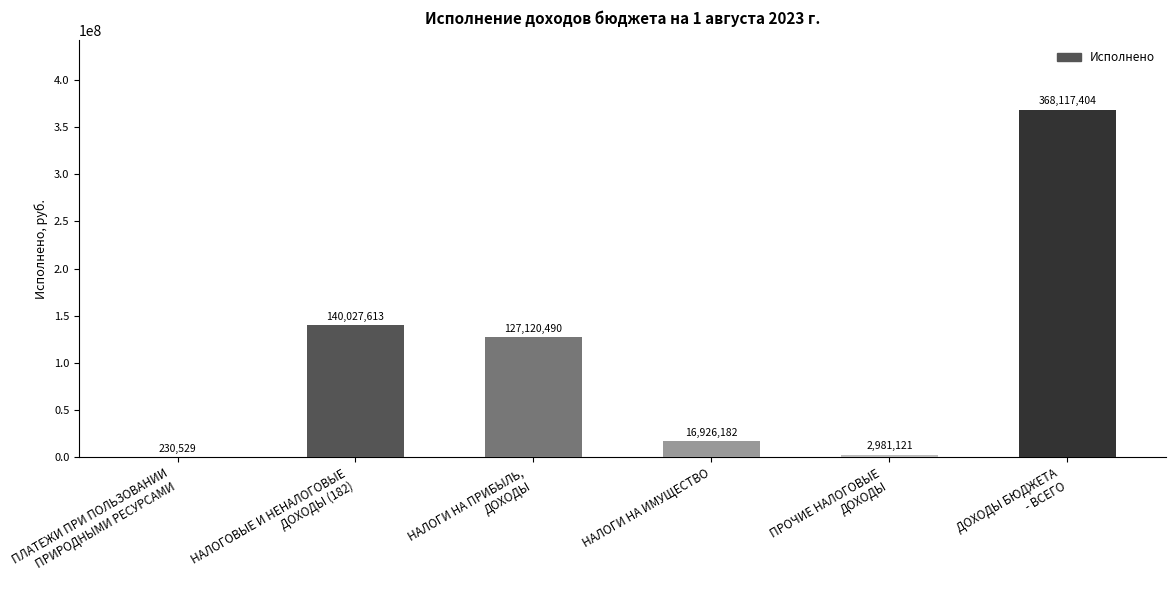

Does the chart contain stacked bars?

No